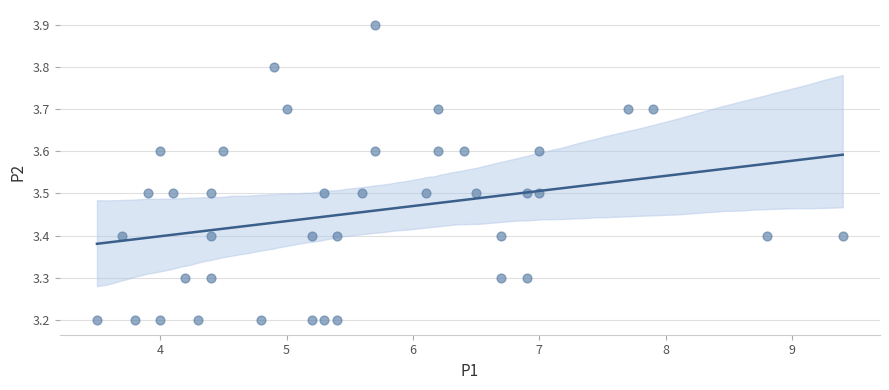

What is the range of Y values (max minus min)?

0.7